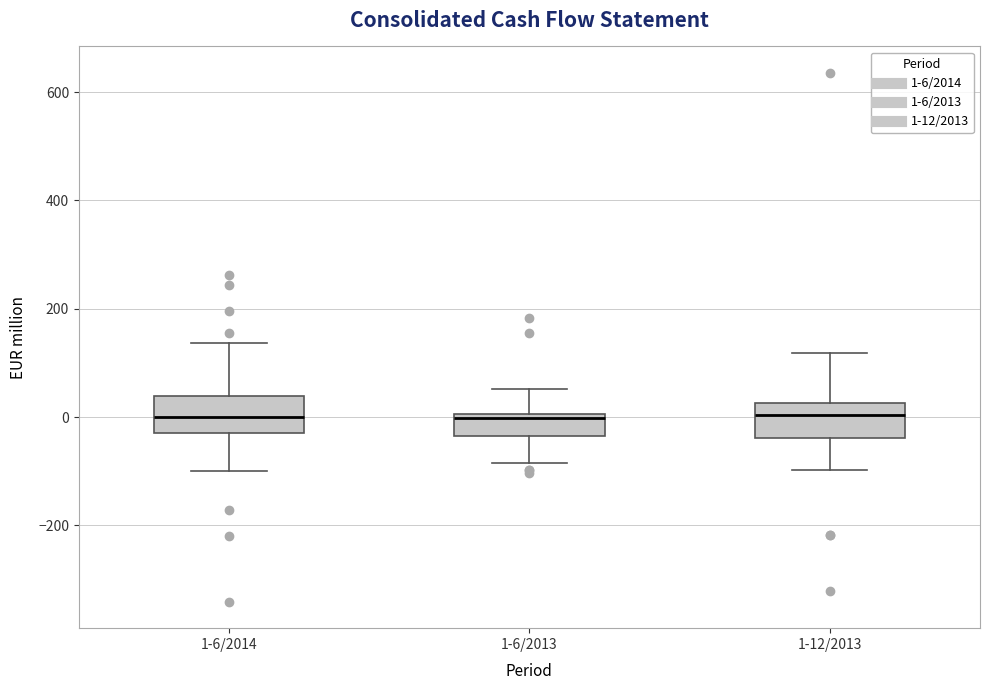

Where does the lower whisker of the box for 1-6/2013 end on the y-axis? The values are not printed on the chart, so give them approximately, as read against the axis.

-80